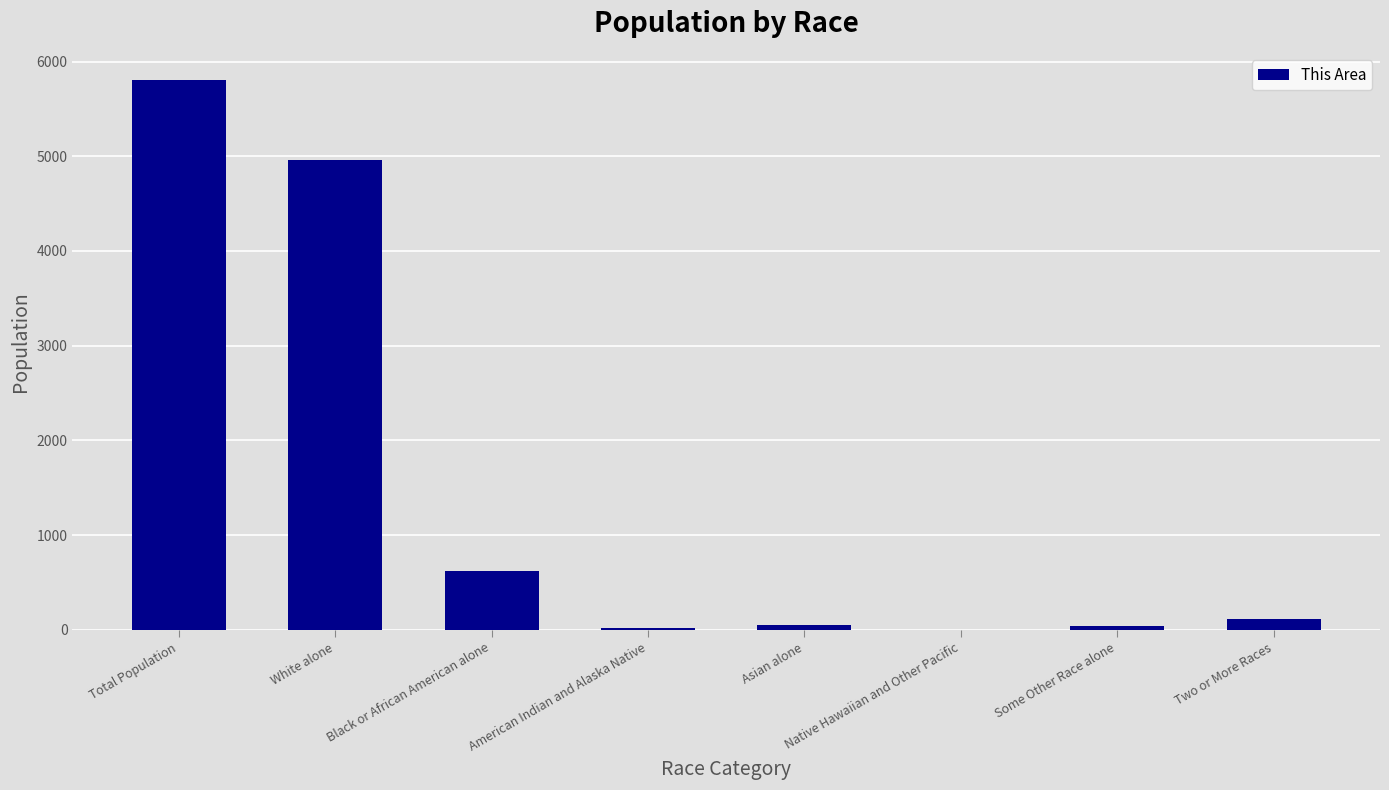

Where is the data nearest to the value 2901?

White alone